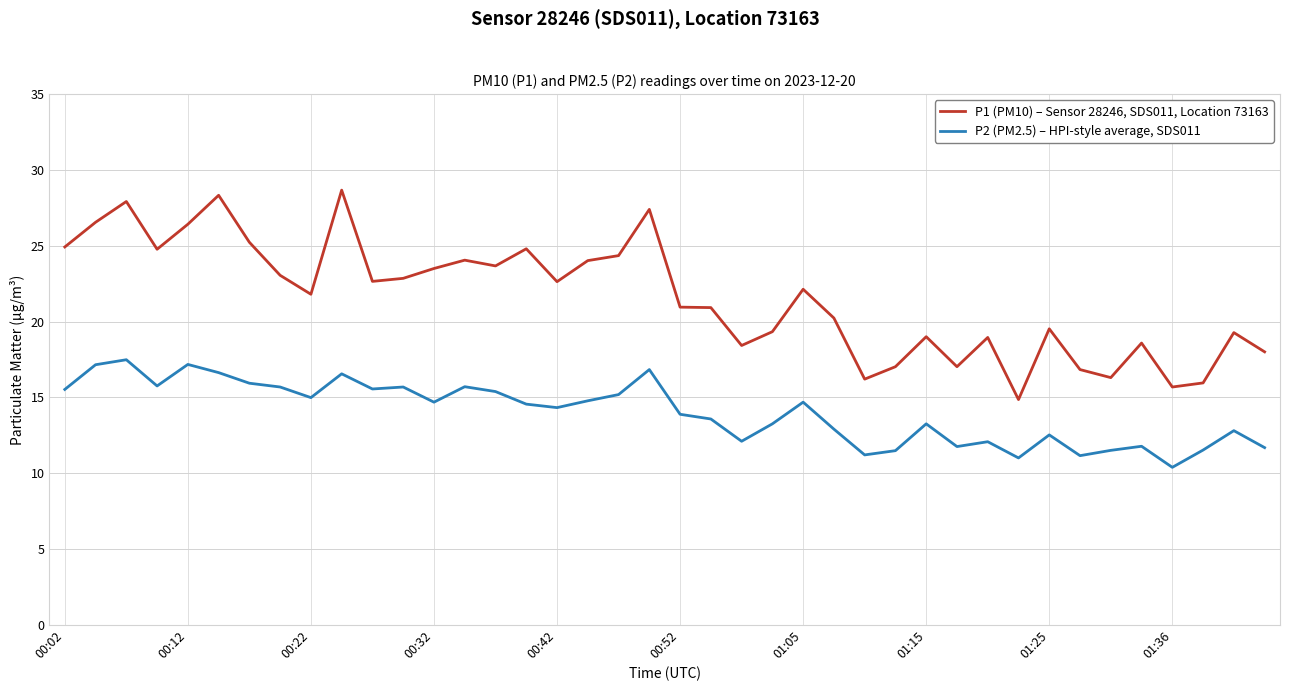

True or false: P1 (PM10) – Sensor 28246, SDS011, Location 73163 and P2 (PM2.5) – HPI-style average, SDS011 intersect in this chart.

False